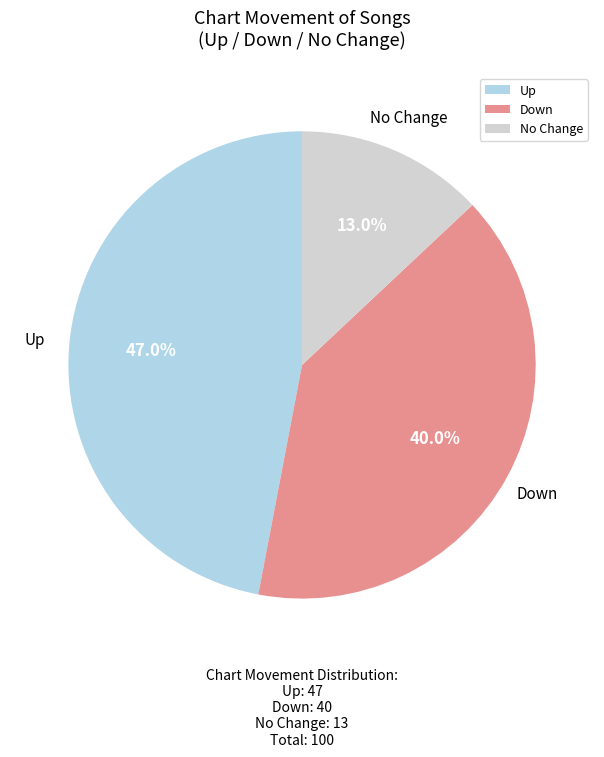

To the nearest percent, what is the average slice percentage?

33%